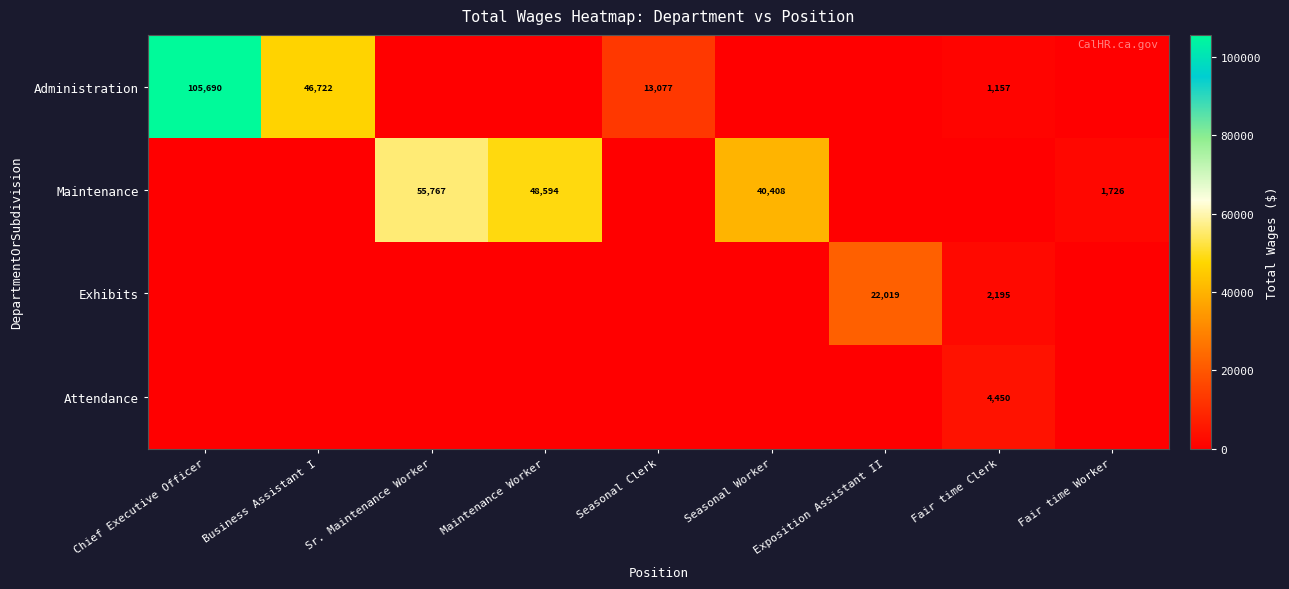

The value of Exhibits at Exposition Assistant II is 22019. True or false?

True